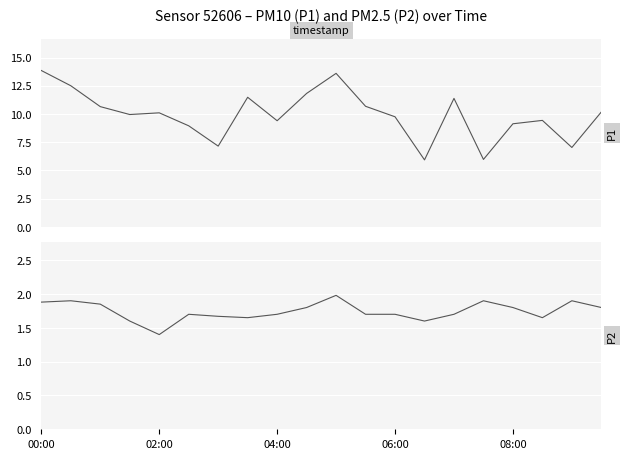

Reading right to left, extract all data points from this chart.

P1: 10.2	7.0	9.4	9.1	6.0	11.4	5.9	9.8	10.7	13.6	11.8	9.4	11.5	7.2	8.9	10.1	9.9	10.7	12.5	13.8
P2: 1.8	1.9	1.6	1.8	1.9	1.7	1.6	1.7	1.7	2.0	1.8	1.7	1.6	1.7	1.7	1.4	1.6	1.9	1.9	1.9